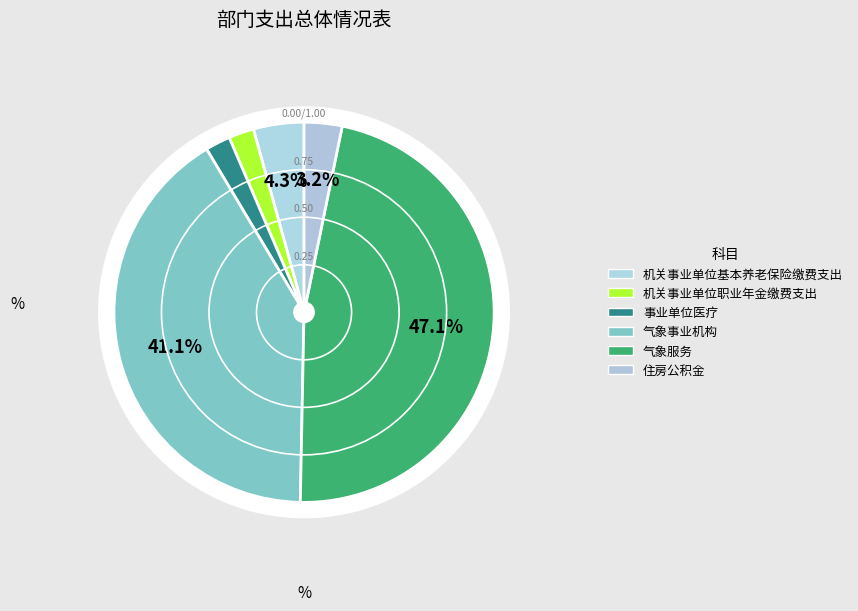

The 事业单位医疗 slice represents 2% of the pie. True or false?

True